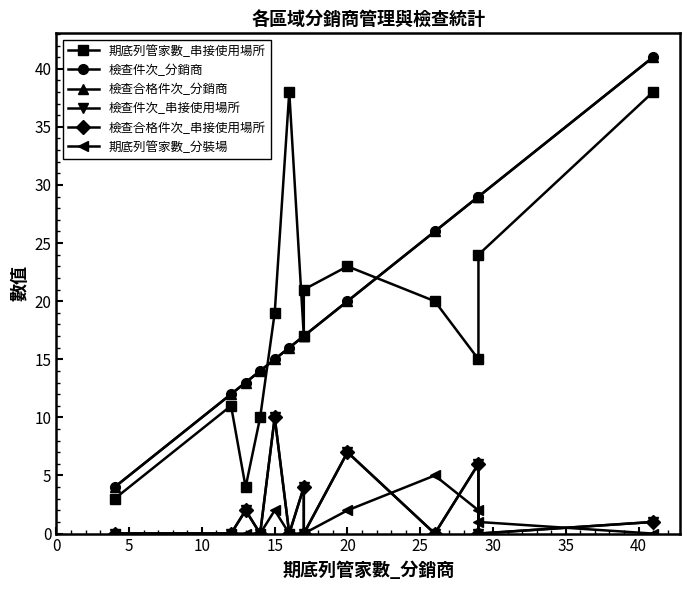

True or false: 期底列管家數_串接使用場所 and 檢查件次_串接使用場所 intersect in this chart.

False